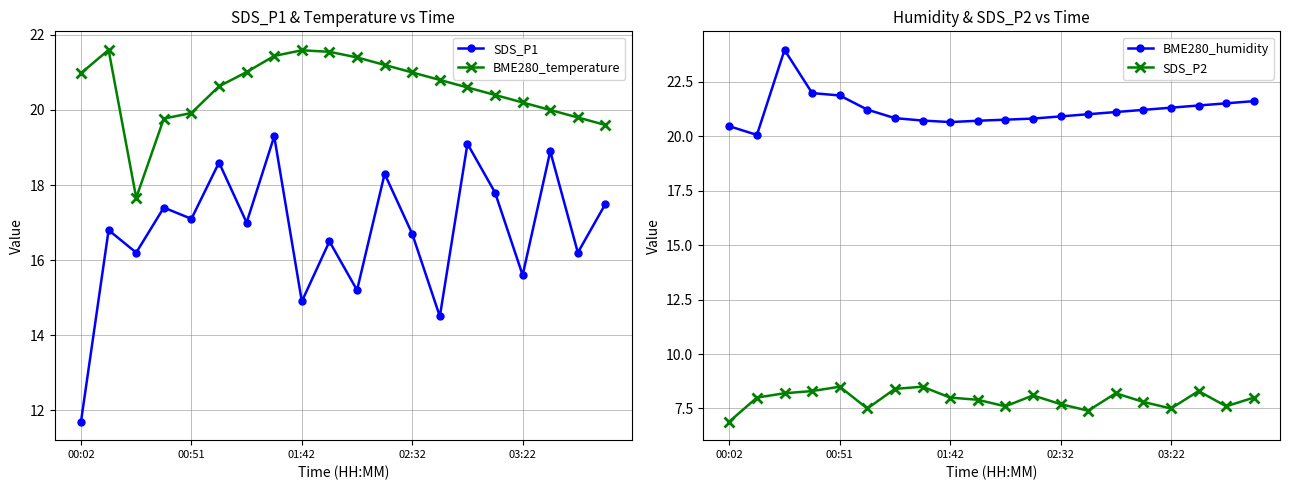

What is the spread (max minus min) of values at 18?

13.9